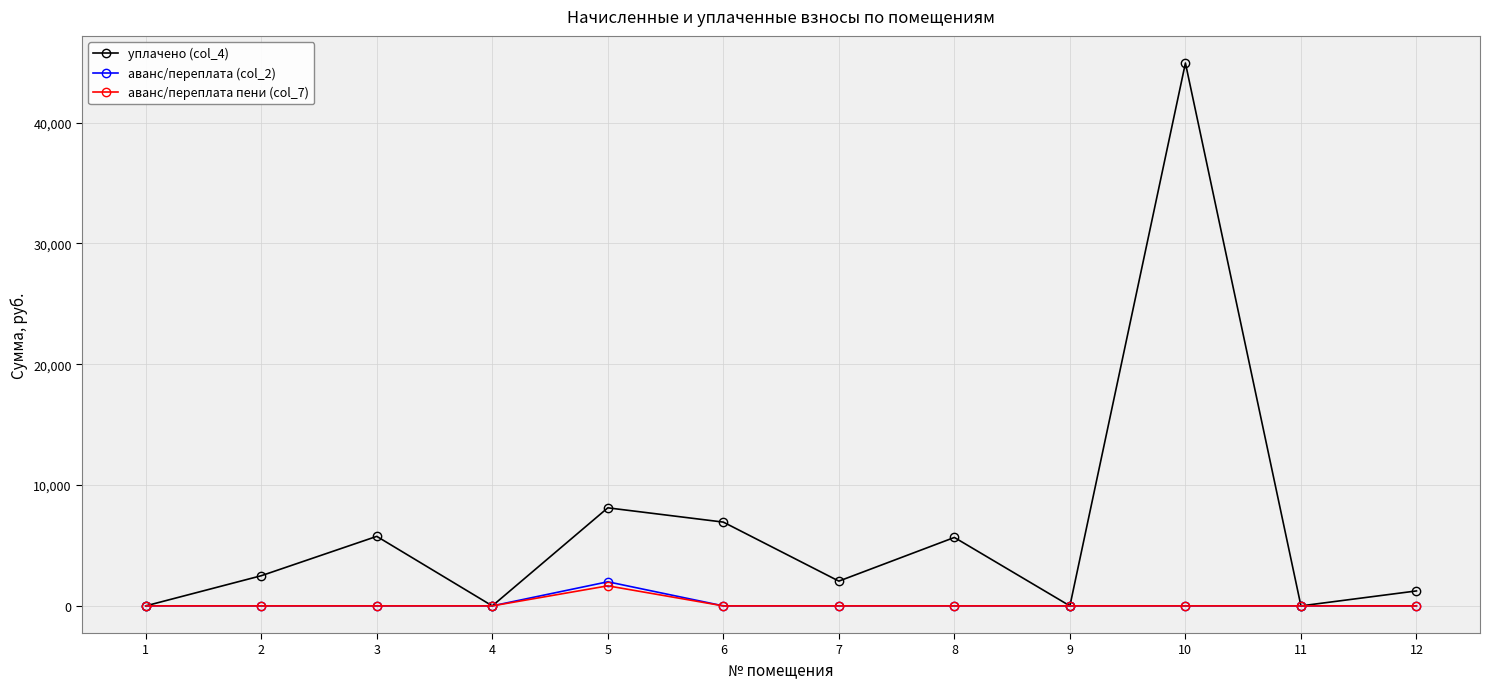

True or false: уплачено (col_4) has more than 1 interior local peaks.

True